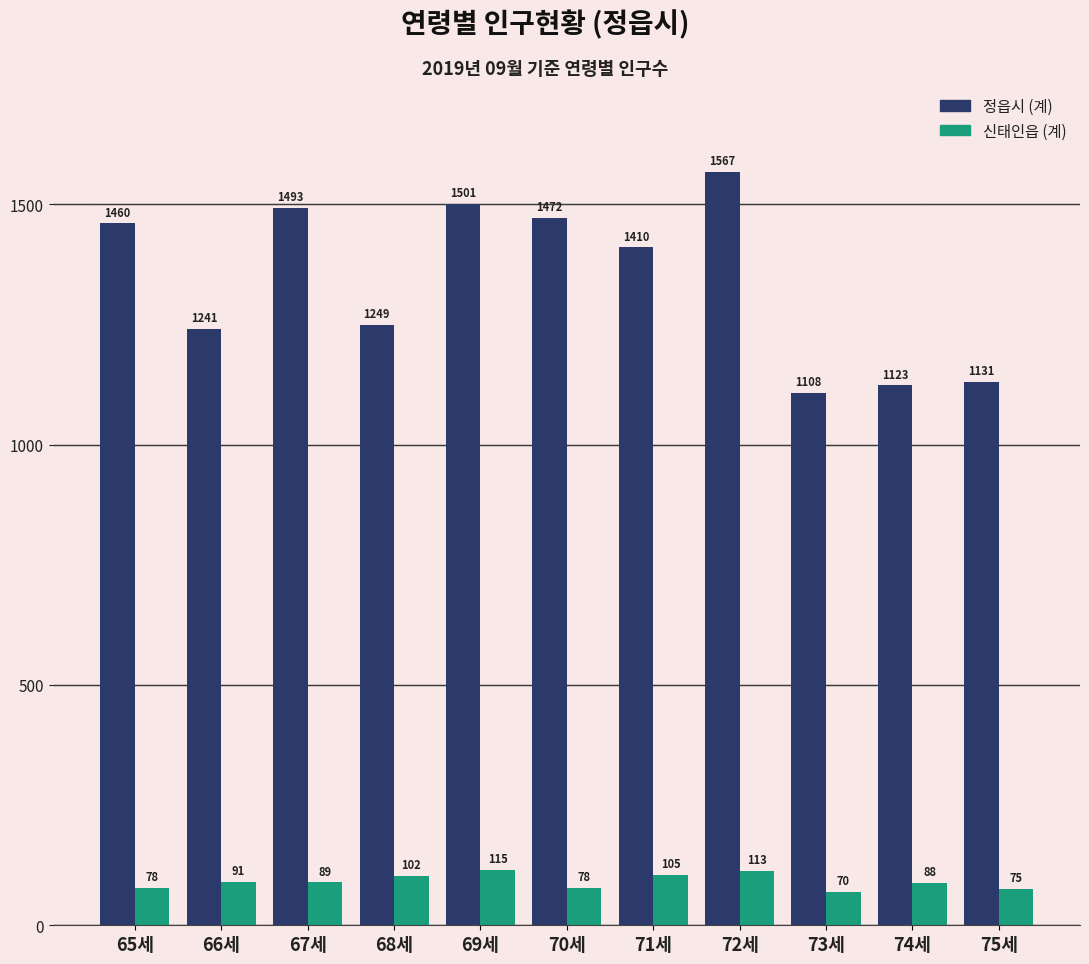

Which category has the highest value in the 신태인읍 (계) series?

69세